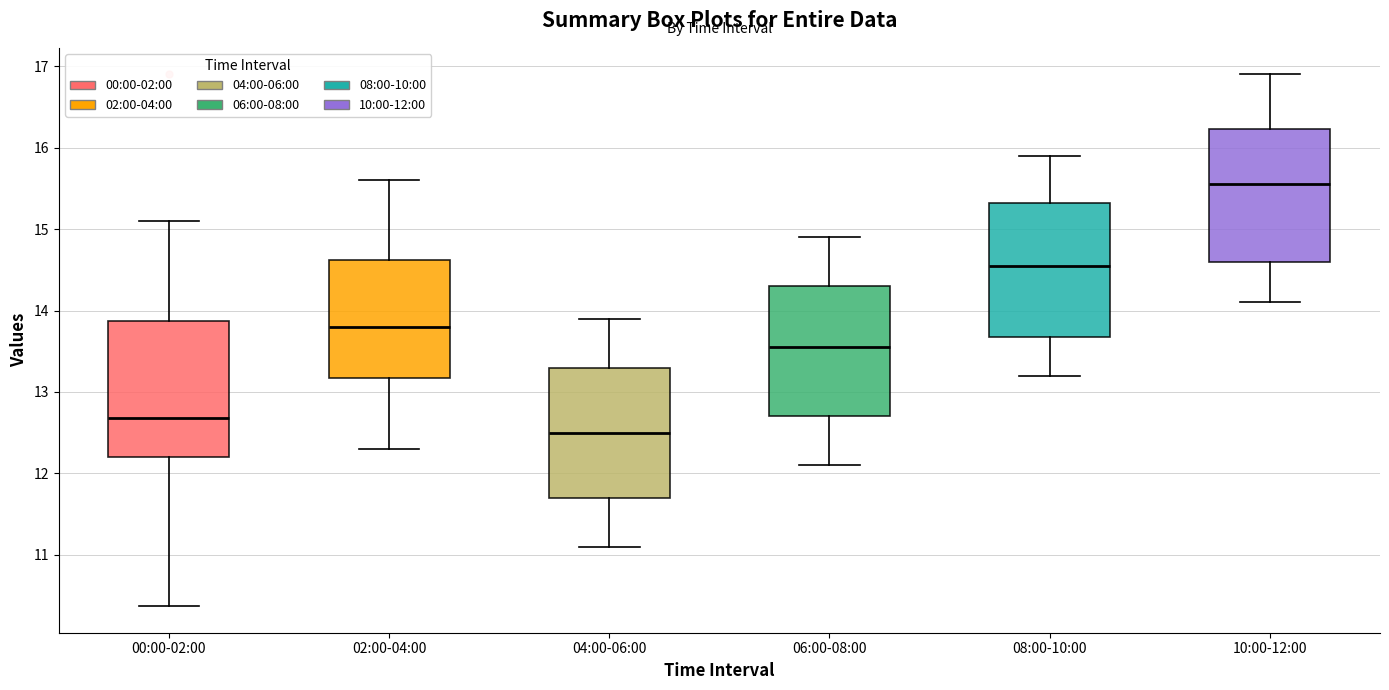

Reading left to right, transcribe this box plot: for each box, give where its median line is, the range the box spans, and where its two whiskers end, as read against the y-axis. The values are not printed on the chart, so give them approximately, as read against the axis.

00:00-02:00: median 12.7, box 12.2 to 13.9, whiskers 10.4 to 15.1
02:00-04:00: median 13.8, box 13.2 to 14.6, whiskers 12.3 to 15.6
04:00-06:00: median 12.5, box 11.7 to 13.3, whiskers 11.1 to 13.9
06:00-08:00: median 13.6, box 12.7 to 14.3, whiskers 12.1 to 14.9
08:00-10:00: median 14.6, box 13.7 to 15.3, whiskers 13.2 to 15.9
10:00-12:00: median 15.6, box 14.6 to 16.2, whiskers 14.1 to 16.9